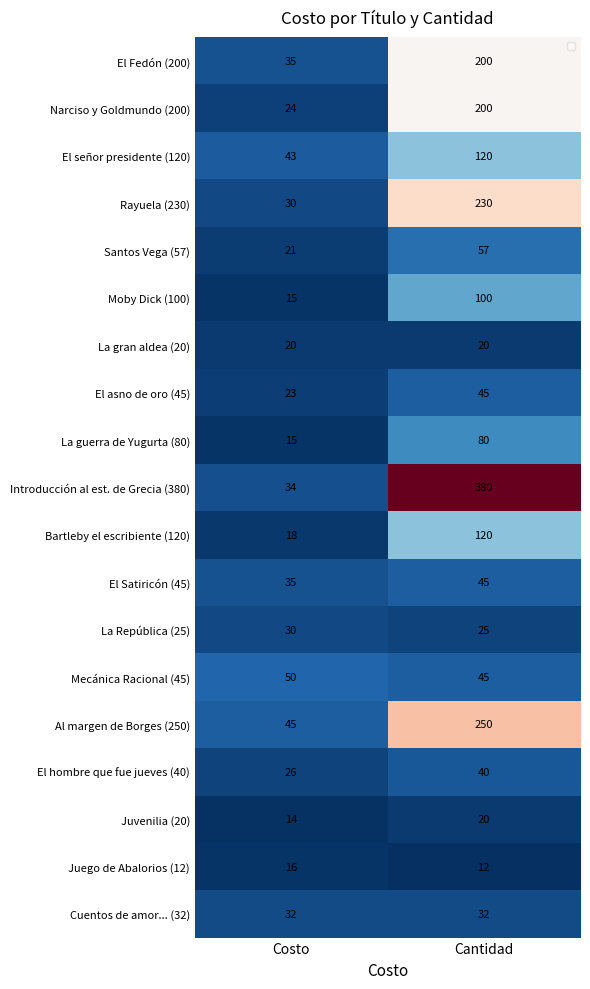

What value does the Rayuela (230) series have at Costo, to the nearest 10?

30